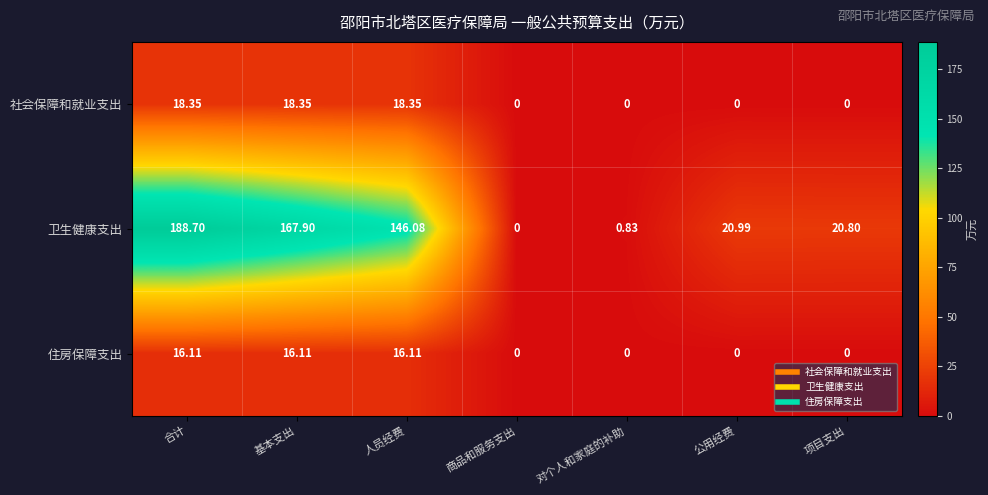

At which label is 卫生健康支出 closest to 94?

人员经费